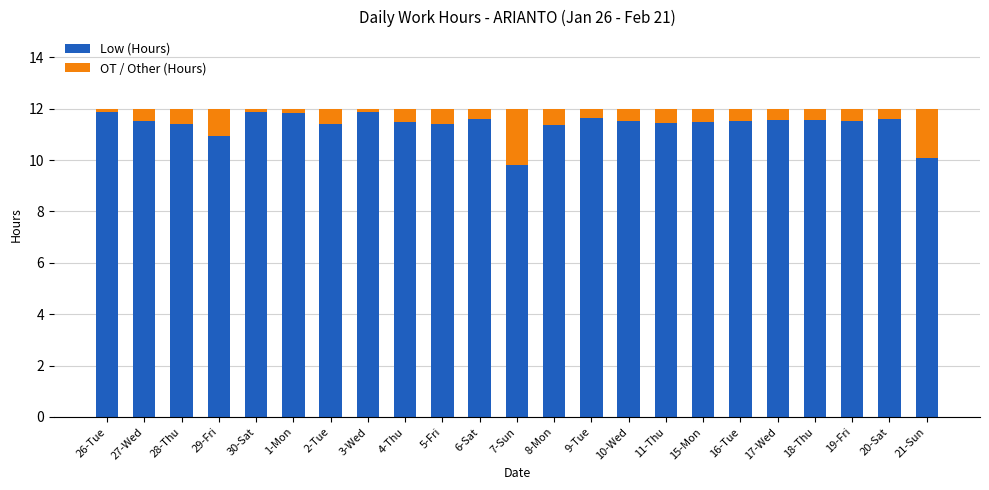

What is the total value across all series at 10-Wed?

12.0